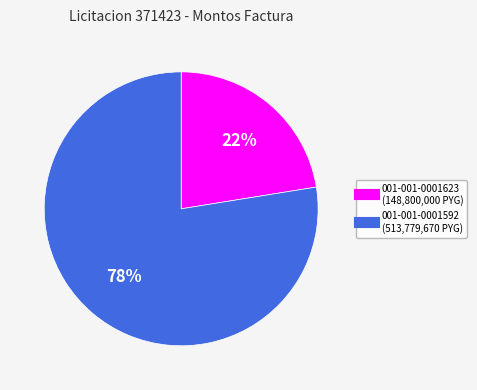

Which category has the biggest portion of the pie?

001-001-0001592